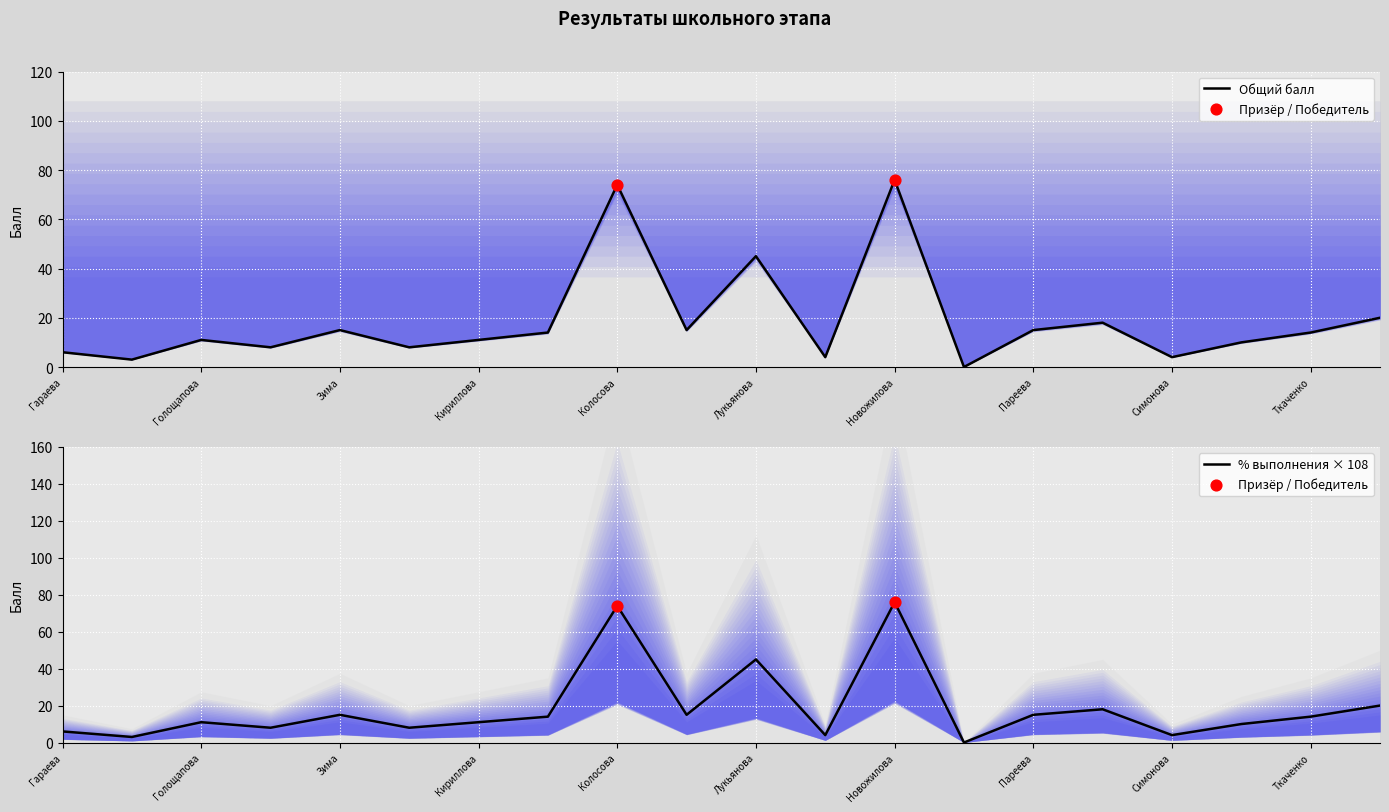

At how many categories does at least one series exceed 29?

3